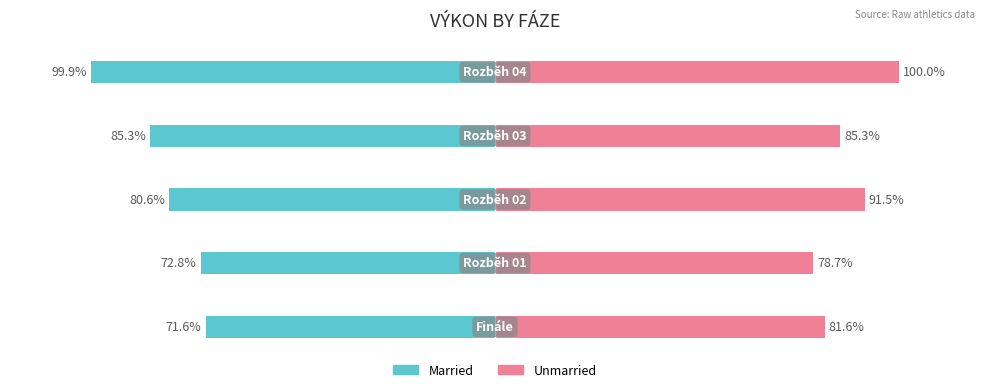

What is the minimum value shown in the chart?

-99.9